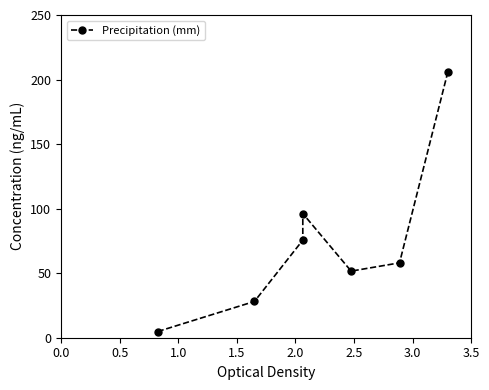

What is the smallest value displayed?

4.8